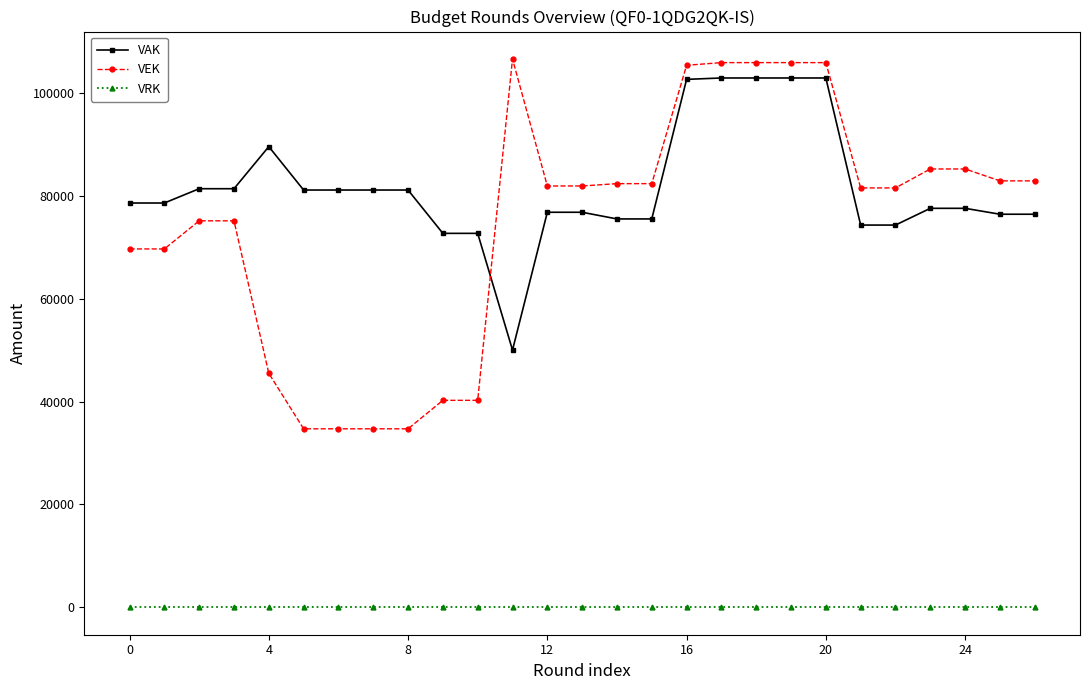

True or false: VEK has more than 0 interior local peaks.

True